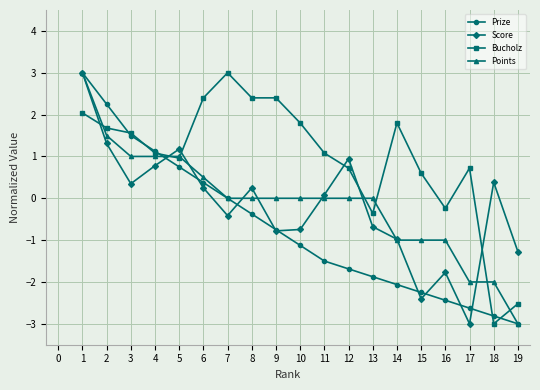

What is the sum of the Prize values at 16 and 2?

-0.2